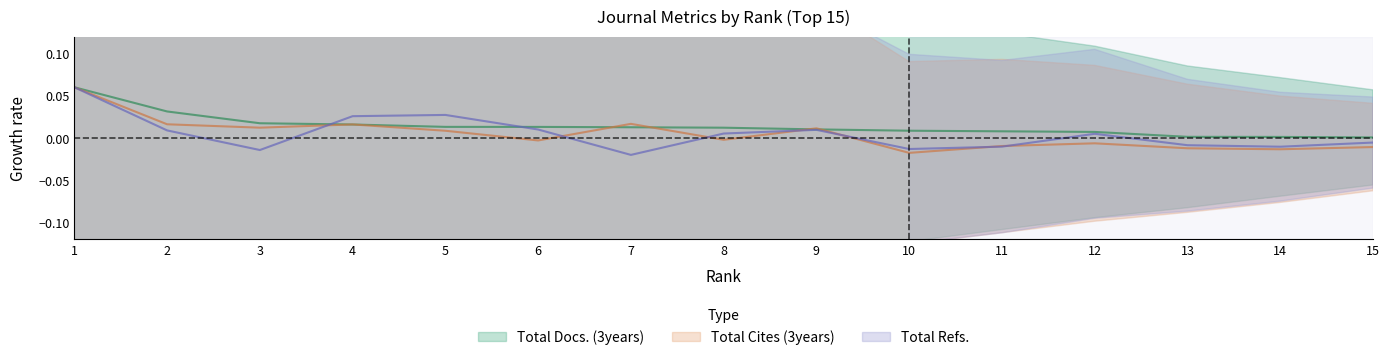

Reading right to left, what are all the values shown in this chart?

Total Docs. (3years): 0.0	0.0	0.0	0.0	0.0	0.0	0.0	0.0	0.0	0.0	0.0	0.0	0.0	0.0	0.1
Total Refs.: -0.0	-0.0	-0.0	0.0	-0.0	-0.0	0.0	0.0	-0.0	0.0	0.0	0.0	-0.0	0.0	0.1
Total Cites (3years): -0.0	-0.0	-0.0	-0.0	-0.0	-0.0	0.0	-0.0	0.0	-0.0	0.0	0.0	0.0	0.0	0.1